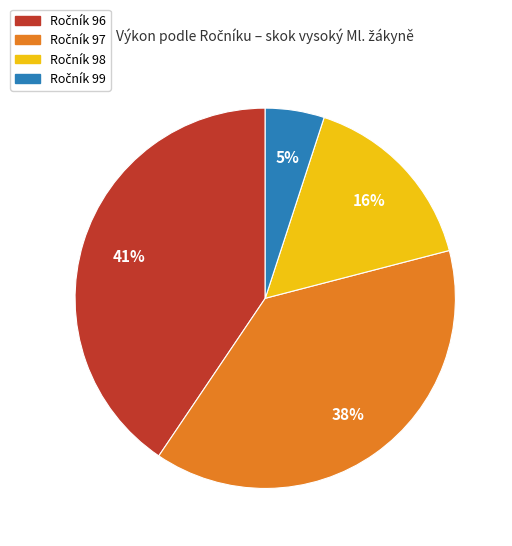

To the nearest percent, what is the difference between the largest and smallest slice percentages?

36%